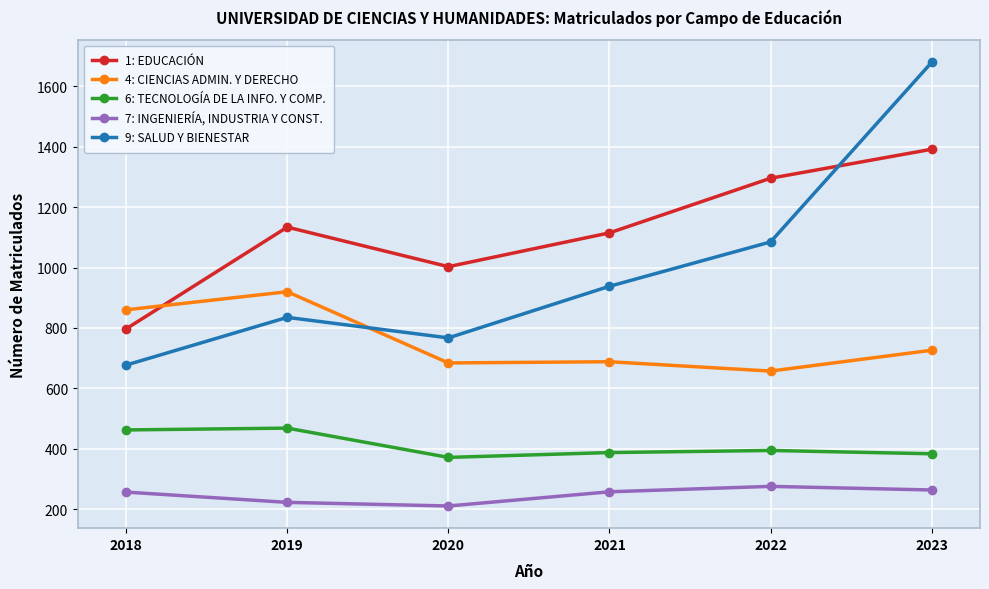

At 2023, list the series in order from largest to smallest.

9: SALUD Y BIENESTAR, 1: EDUCACIÓN, 4: CIENCIAS ADMIN. Y DERECHO, 6: TECNOLOGÍA DE LA INFO. Y COMP., 7: INGENIERÍA, INDUSTRIA Y CONST.